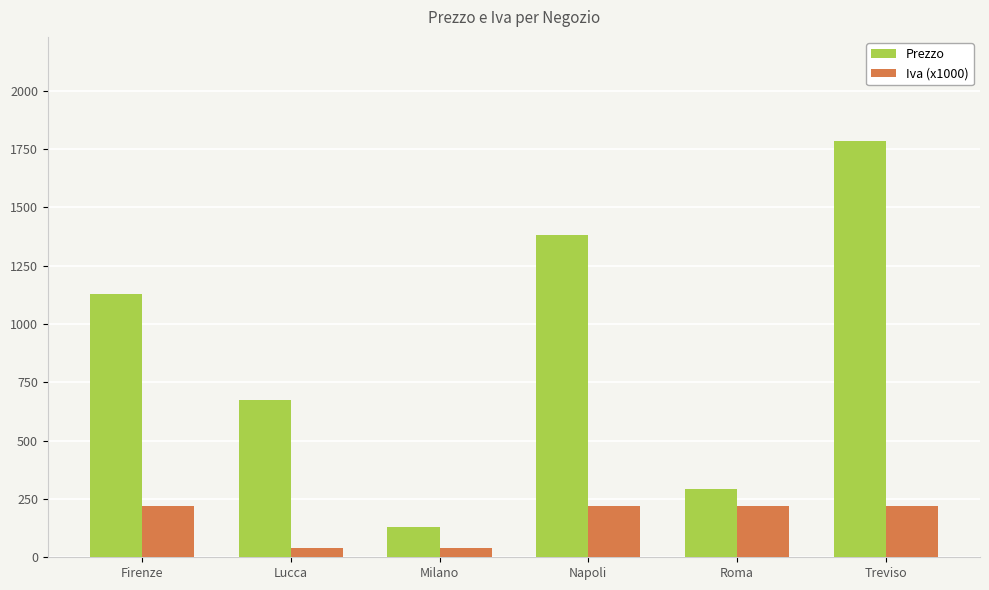

List the labels in order of Prezzo value, largest first.

Treviso, Napoli, Firenze, Lucca, Roma, Milano